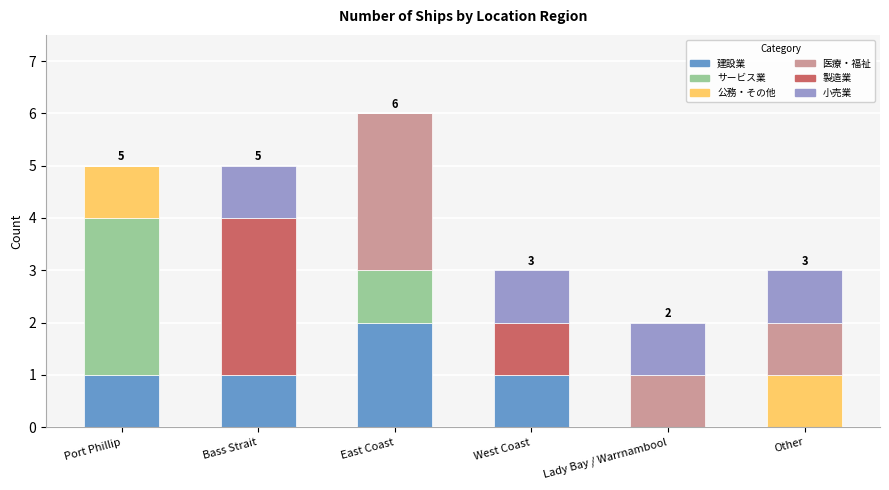

How many series are shown in this chart?

6